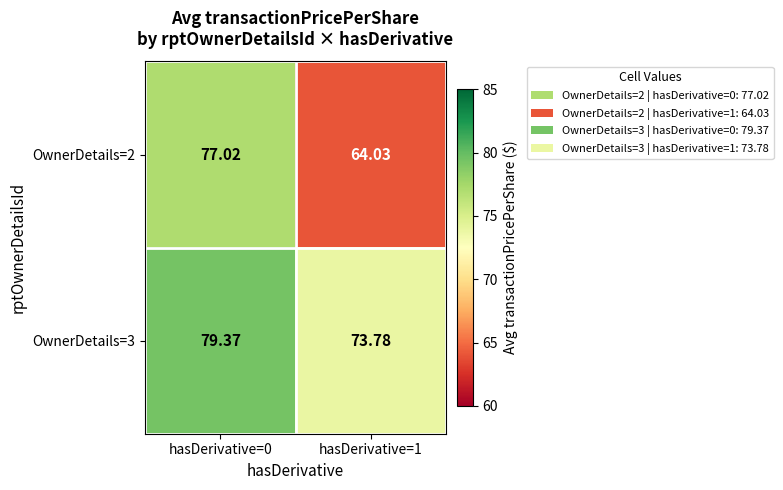

Is the value of OwnerDetails=2 at hasDerivative=1 greater than the value of OwnerDetails=3 at hasDerivative=1?

No